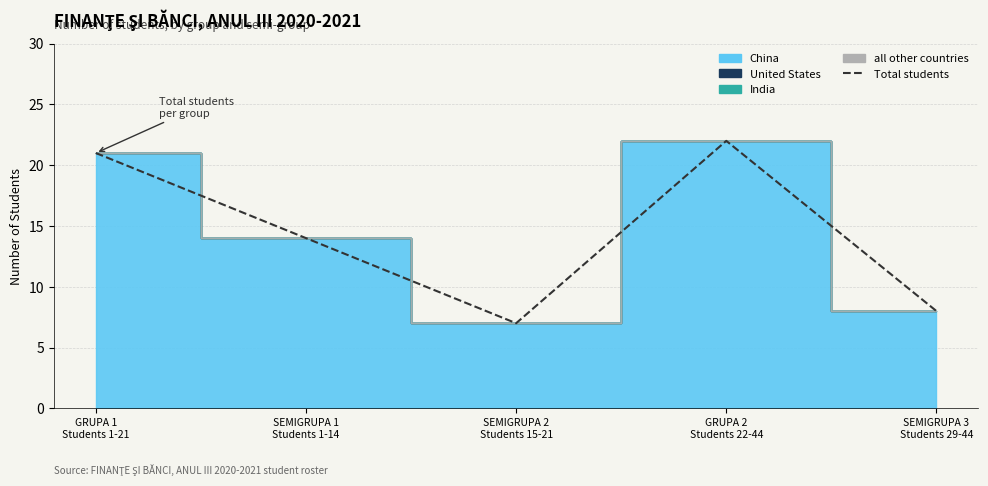

What is the change in value from GRUPA 1
Students 1-21 to GRUPA 2
Students 22-44?

+1